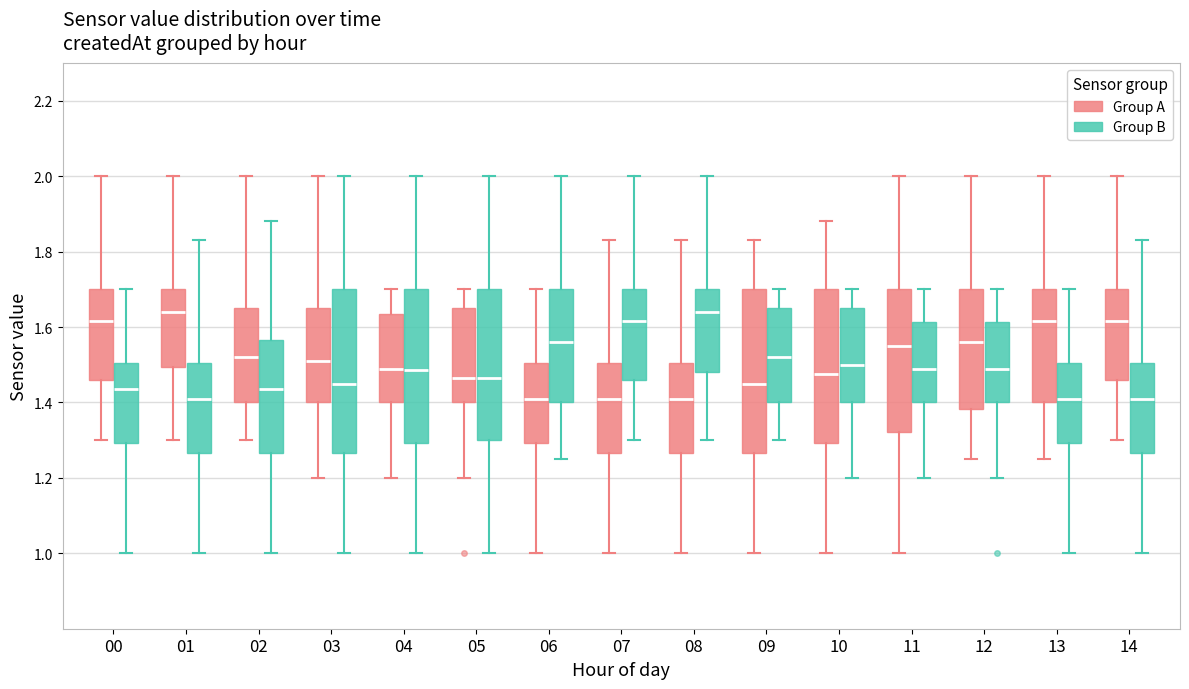

Reading left to right, transcribe this box plot: for each box, give where its median line is, the range the box spans, and where its two whiskers end, as read against the y-axis. The values are not printed on the chart, so give them approximately, as read against the axis.

00 (Group A): median 1.62, box 1.46 to 1.70, whiskers 1.30 to 2.00
00 (Group B): median 1.44, box 1.30 to 1.50, whiskers 1.00 to 1.70
01 (Group A): median 1.64, box 1.50 to 1.70, whiskers 1.30 to 2.00
01 (Group B): median 1.42, box 1.26 to 1.50, whiskers 1.00 to 1.84
02 (Group A): median 1.52, box 1.40 to 1.66, whiskers 1.30 to 2.00
02 (Group B): median 1.44, box 1.26 to 1.56, whiskers 1.00 to 1.88
03 (Group A): median 1.52, box 1.40 to 1.66, whiskers 1.20 to 2.00
03 (Group B): median 1.46, box 1.26 to 1.70, whiskers 1.00 to 2.00
04 (Group A): median 1.50, box 1.40 to 1.64, whiskers 1.20 to 1.70
04 (Group B): median 1.48, box 1.30 to 1.70, whiskers 1.00 to 2.00
05 (Group A): median 1.46, box 1.40 to 1.66, whiskers 1.20 to 1.70
05 (Group B): median 1.46, box 1.30 to 1.70, whiskers 1.00 to 2.00
06 (Group A): median 1.42, box 1.30 to 1.50, whiskers 1.00 to 1.70
06 (Group B): median 1.56, box 1.40 to 1.70, whiskers 1.26 to 2.00
07 (Group A): median 1.42, box 1.26 to 1.50, whiskers 1.00 to 1.84
07 (Group B): median 1.62, box 1.46 to 1.70, whiskers 1.30 to 2.00
08 (Group A): median 1.42, box 1.26 to 1.50, whiskers 1.00 to 1.84
08 (Group B): median 1.64, box 1.48 to 1.70, whiskers 1.30 to 2.00
09 (Group A): median 1.46, box 1.26 to 1.70, whiskers 1.00 to 1.84
09 (Group B): median 1.52, box 1.40 to 1.66, whiskers 1.30 to 1.70
10 (Group A): median 1.48, box 1.30 to 1.70, whiskers 1.00 to 1.88
10 (Group B): median 1.50, box 1.40 to 1.66, whiskers 1.20 to 1.70
11 (Group A): median 1.56, box 1.32 to 1.70, whiskers 1.00 to 2.00
11 (Group B): median 1.50, box 1.40 to 1.62, whiskers 1.20 to 1.70
12 (Group A): median 1.56, box 1.38 to 1.70, whiskers 1.26 to 2.00
12 (Group B): median 1.50, box 1.40 to 1.62, whiskers 1.20 to 1.70
13 (Group A): median 1.62, box 1.40 to 1.70, whiskers 1.26 to 2.00
13 (Group B): median 1.42, box 1.30 to 1.50, whiskers 1.00 to 1.70
14 (Group A): median 1.62, box 1.46 to 1.70, whiskers 1.30 to 2.00
14 (Group B): median 1.42, box 1.26 to 1.50, whiskers 1.00 to 1.84